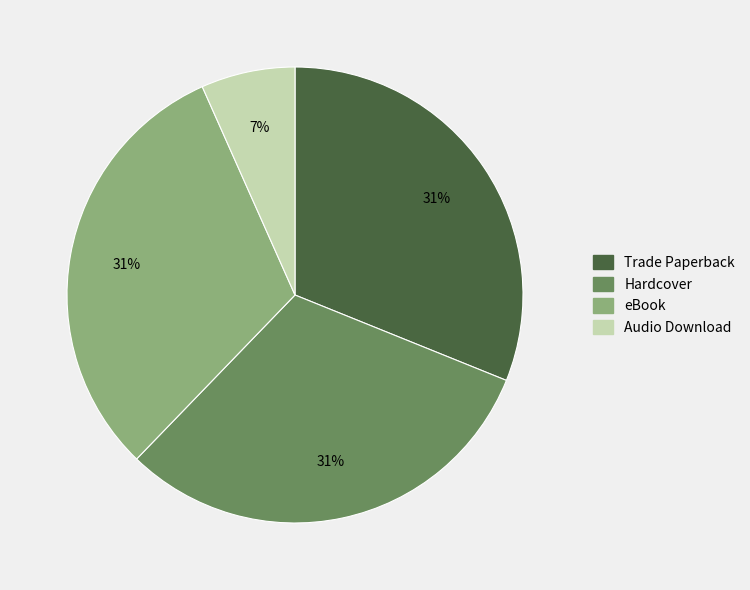

The Audio Download slice represents 7% of the pie. True or false?

True